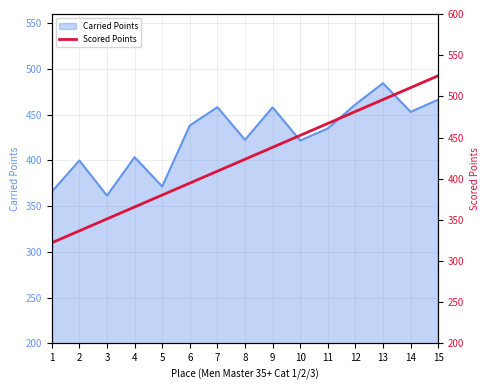

The value of Carried Points at 11 is 108.3. True or false?

False